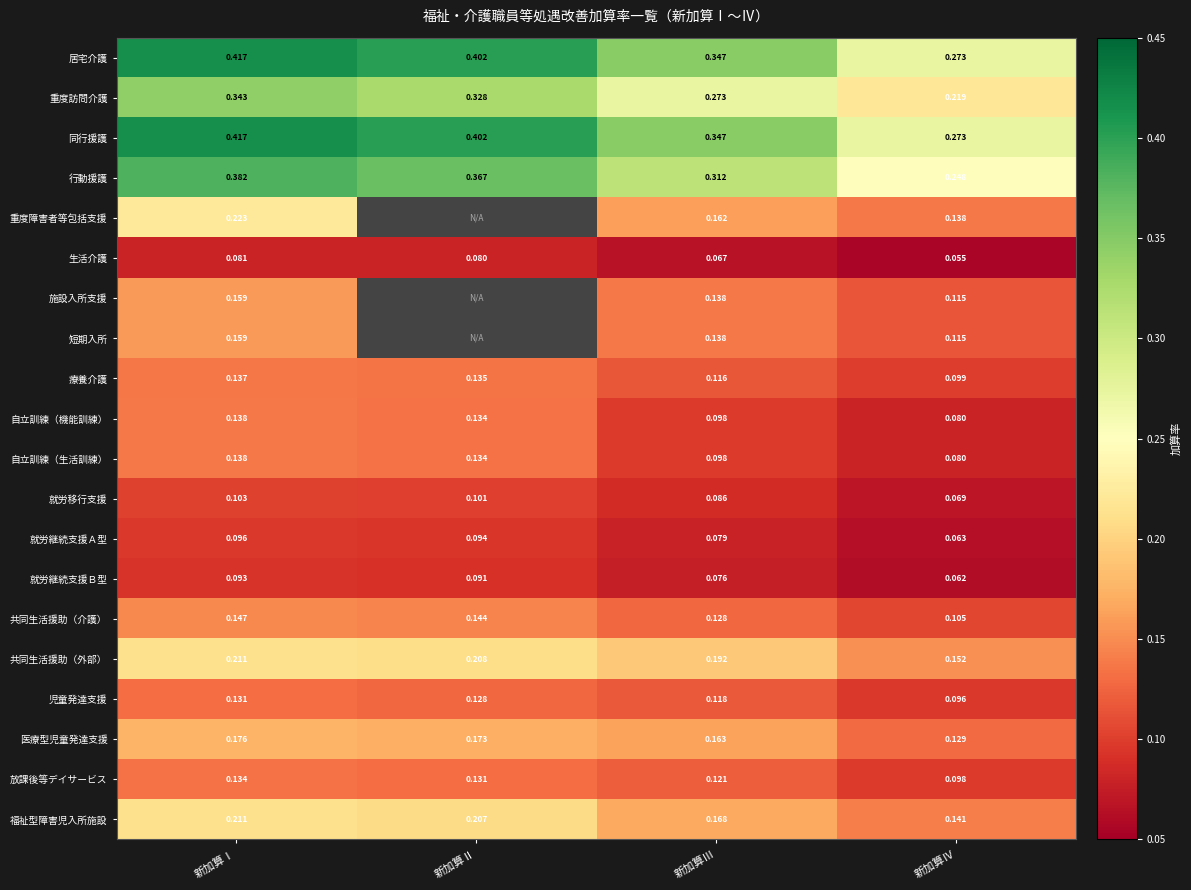

Count the number of data series in this chart.

20